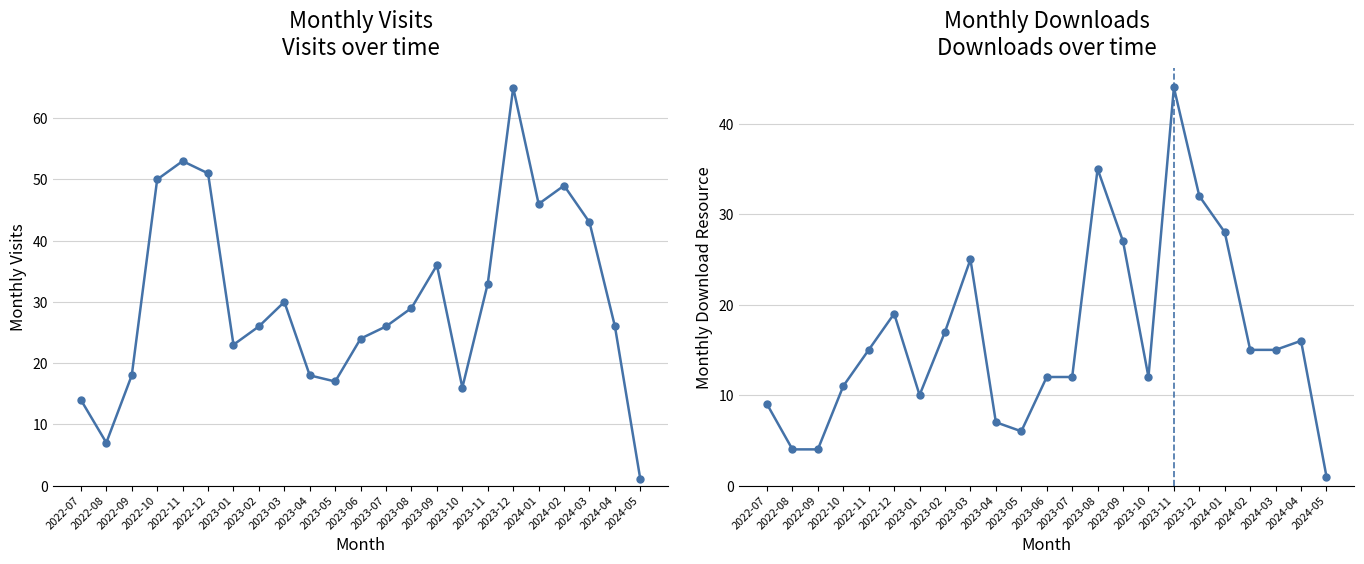

Rank the categories by monthly_visit value from lowest to highest.

2024-05, 2022-08, 2022-07, 2023-10, 2023-05, 2022-09, 2023-04, 2023-01, 2023-06, 2023-02, 2023-07, 2024-04, 2023-08, 2023-03, 2023-11, 2023-09, 2024-03, 2024-01, 2024-02, 2022-10, 2022-12, 2022-11, 2023-12